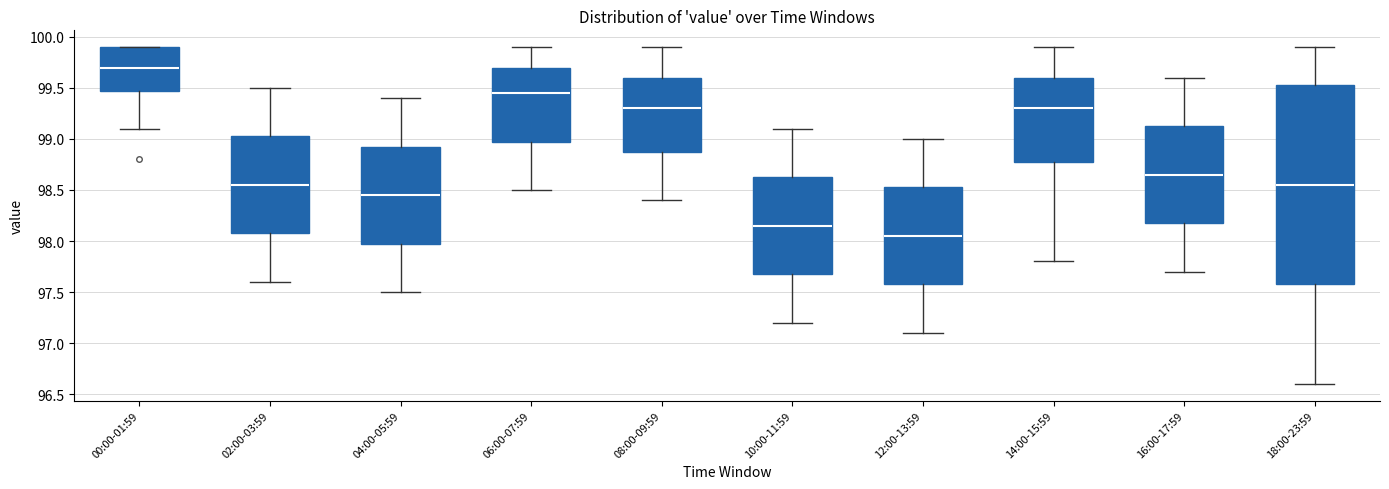

Reading left to right, transcribe this box plot: for each box, give where its median line is, the range the box spans, and where its two whiskers end, as read against the y-axis. The values are not printed on the chart, so give them approximately, as read against the axis.

00:00-01:59: median 99.70, box 99.50 to 99.90, whiskers 99.10 to 99.90
02:00-03:59: median 98.55, box 98.10 to 99.05, whiskers 97.60 to 99.50
04:00-05:59: median 98.45, box 98.00 to 98.95, whiskers 97.50 to 99.40
06:00-07:59: median 99.45, box 99.00 to 99.70, whiskers 98.50 to 99.90
08:00-09:59: median 99.30, box 98.90 to 99.60, whiskers 98.40 to 99.90
10:00-11:59: median 98.15, box 97.70 to 98.65, whiskers 97.20 to 99.10
12:00-13:59: median 98.05, box 97.60 to 98.55, whiskers 97.10 to 99.00
14:00-15:59: median 99.30, box 98.80 to 99.60, whiskers 97.80 to 99.90
16:00-17:59: median 98.65, box 98.20 to 99.15, whiskers 97.70 to 99.60
18:00-23:59: median 98.55, box 97.60 to 99.55, whiskers 96.60 to 99.90